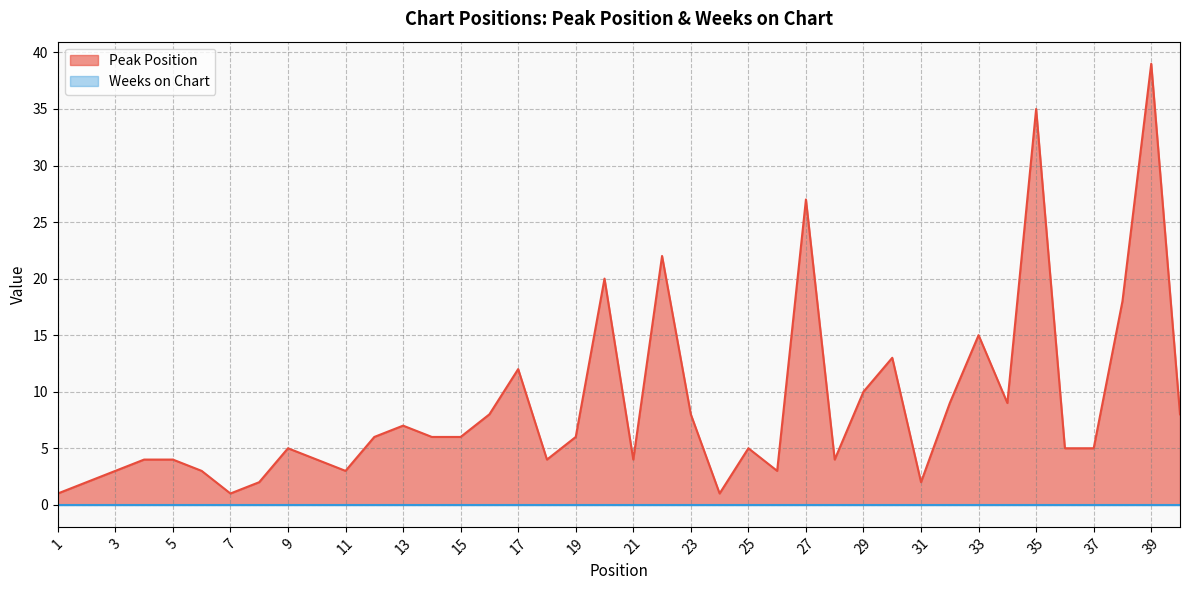

True or false: the data shows 4 at 23.

False